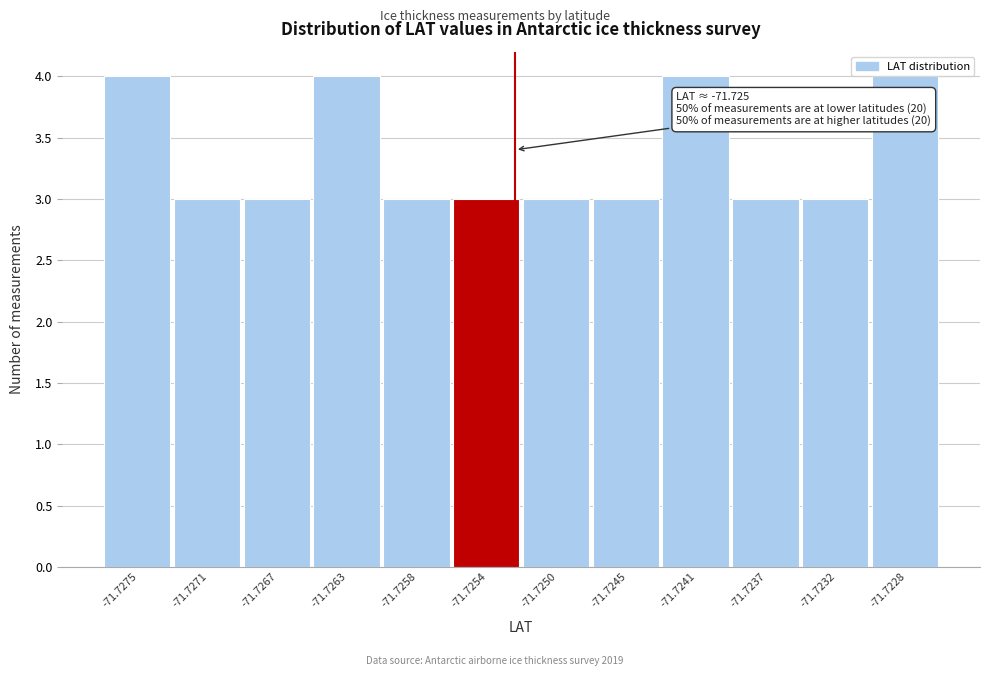

Reading left to right, what are all the values shown in this chart?

-71.7275=4	-71.7271=3	-71.7267=3	-71.7263=4	-71.7258=3	-71.7254=3	-71.7250=3	-71.7245=3	-71.7241=4	-71.7237=3	-71.7232=3	-71.7228=4